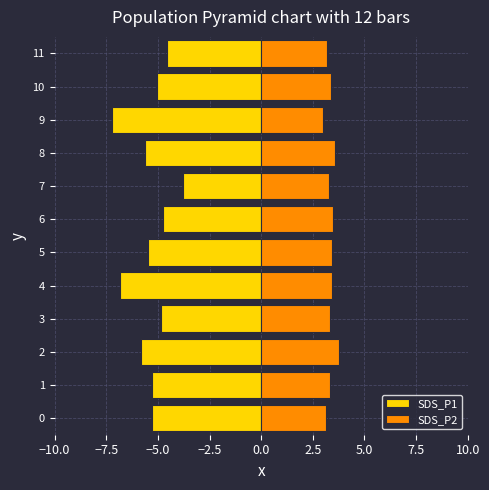

The SDS_P2 series shows 1.7 at 7. True or false?

False